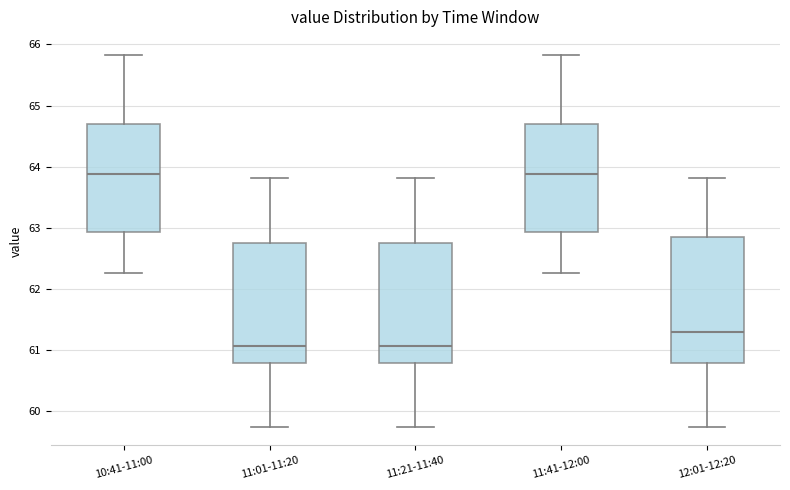

Reading left to right, transcribe this box plot: for each box, give where its median line is, the range the box spans, and where its two whiskers end, as read against the y-axis. The values are not printed on the chart, so give them approximately, as read against the axis.

10:41-11:00: median 63.9, box 62.9 to 64.7, whiskers 62.3 to 65.8
11:01-11:20: median 61.1, box 60.8 to 62.8, whiskers 59.8 to 63.8
11:21-11:40: median 61.1, box 60.8 to 62.8, whiskers 59.8 to 63.8
11:41-12:00: median 63.9, box 62.9 to 64.7, whiskers 62.3 to 65.8
12:01-12:20: median 61.3, box 60.8 to 62.8, whiskers 59.8 to 63.8